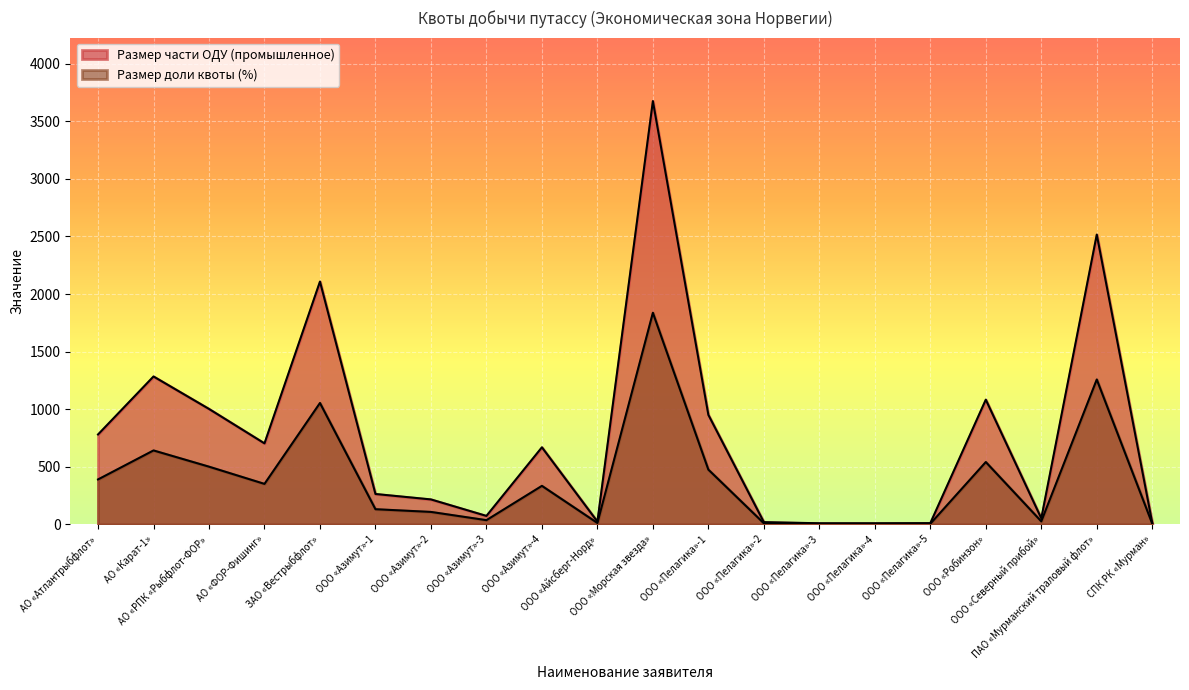

List the series in order of their overall mean, highest first.

Размер части ОДУ (промышленное), Размер доли квоты (%)